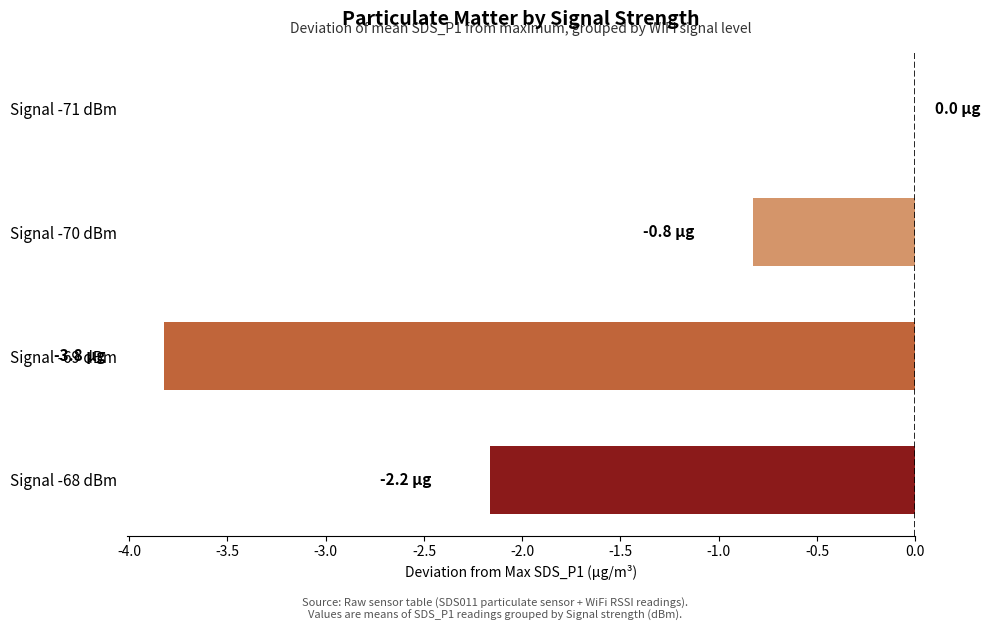

Reading bottom to top, what are all the values shown in this chart?

Signal -68 dBm=-2.2	Signal -69 dBm=-3.8	Signal -70 dBm=-0.8	Signal -71 dBm=0.0